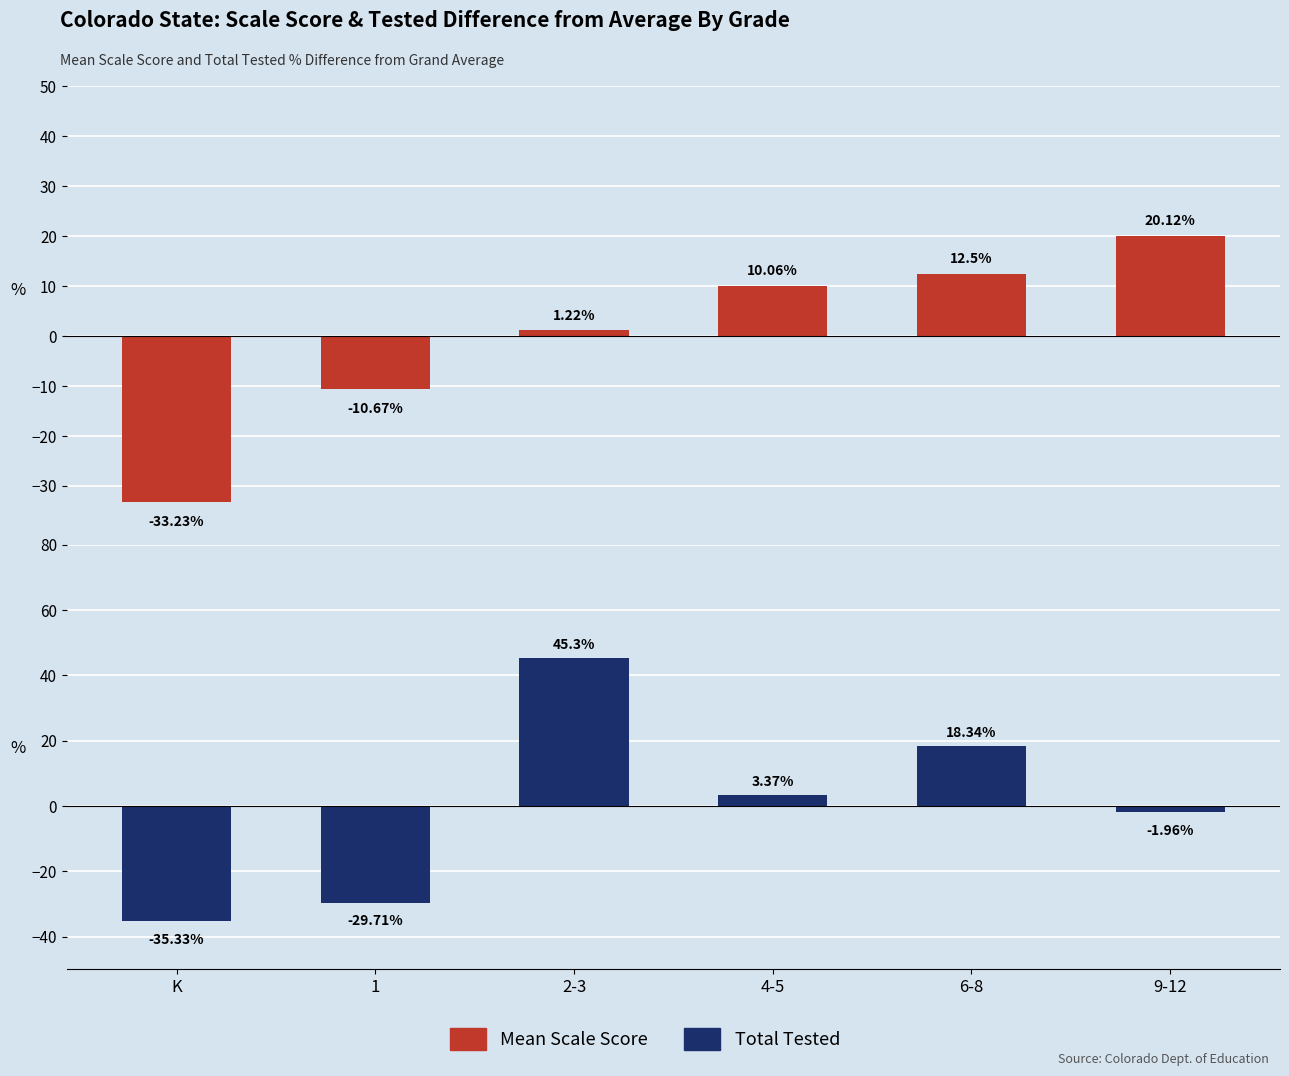

At how many categories does at least one series exceed 34?

1